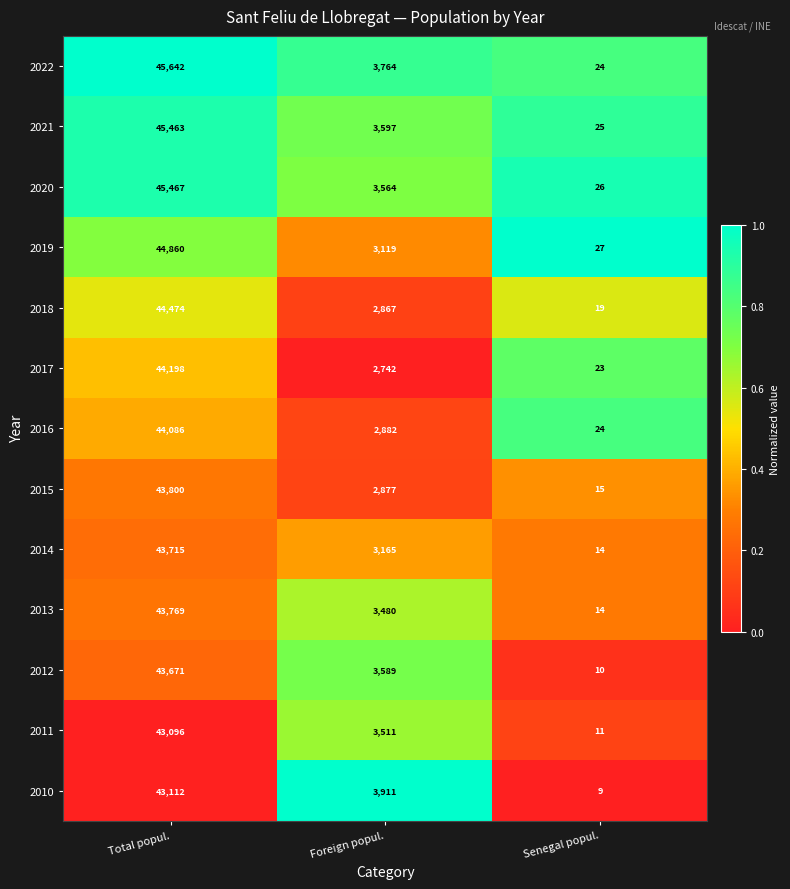

List the labels in order of 2015 value, largest first.

Total popul., Foreign popul., Senegal popul.